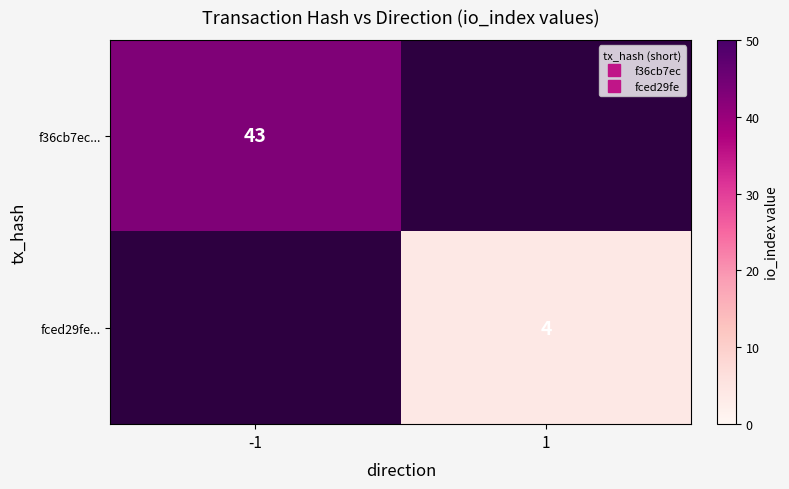

What is the difference between the maximum and minimum values in the fced29fe... series?

4